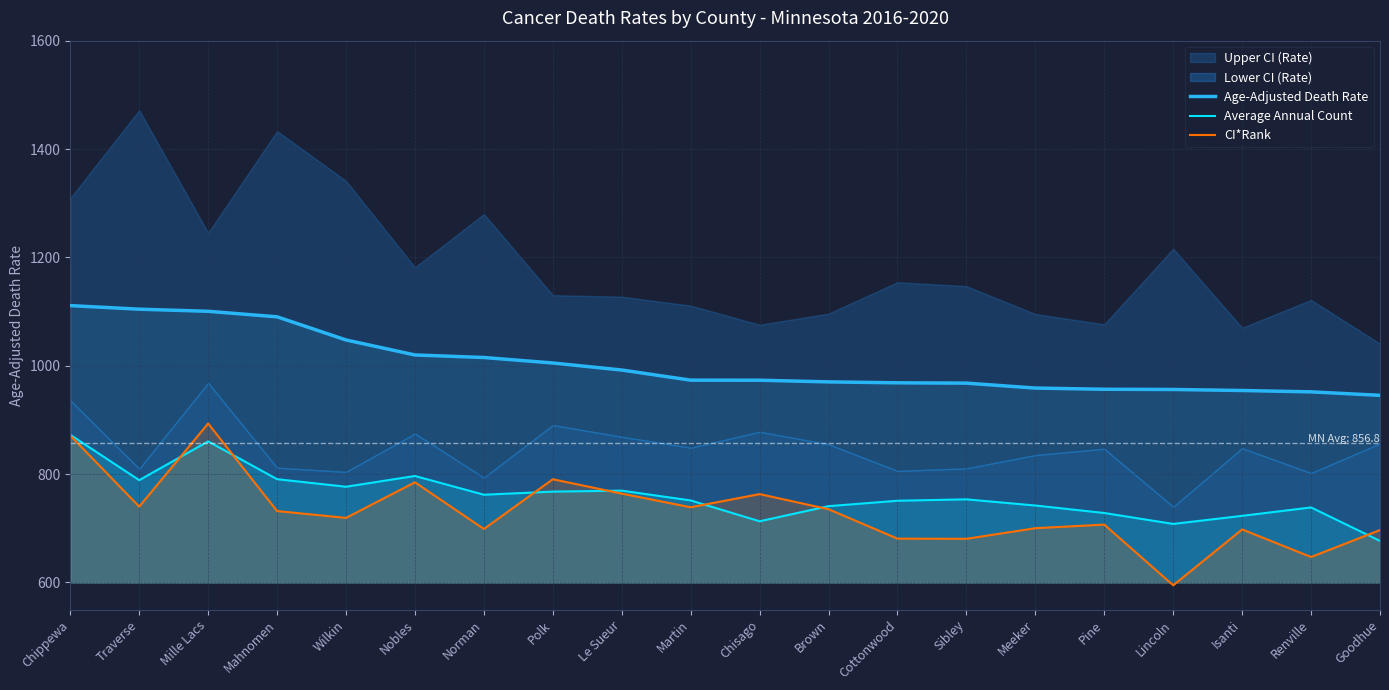

At which category does CI*Rank reach its first local valley?

Traverse